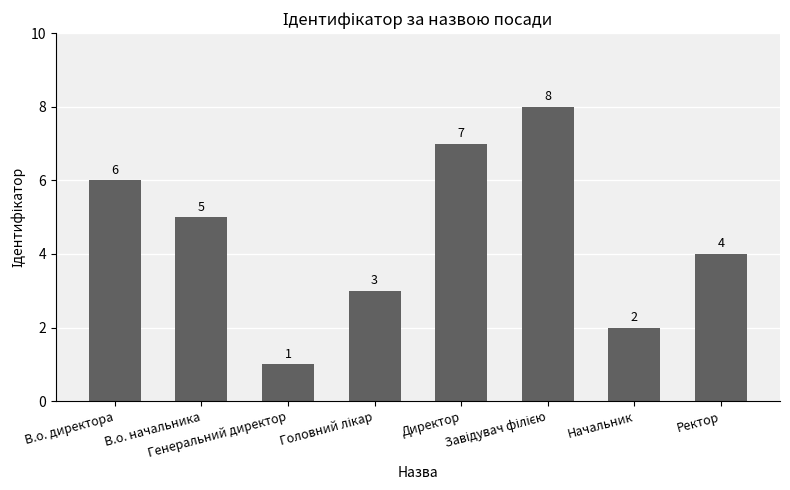

Approximately how many times larger is the value at Генеральний директор compared to Начальник?

0.5